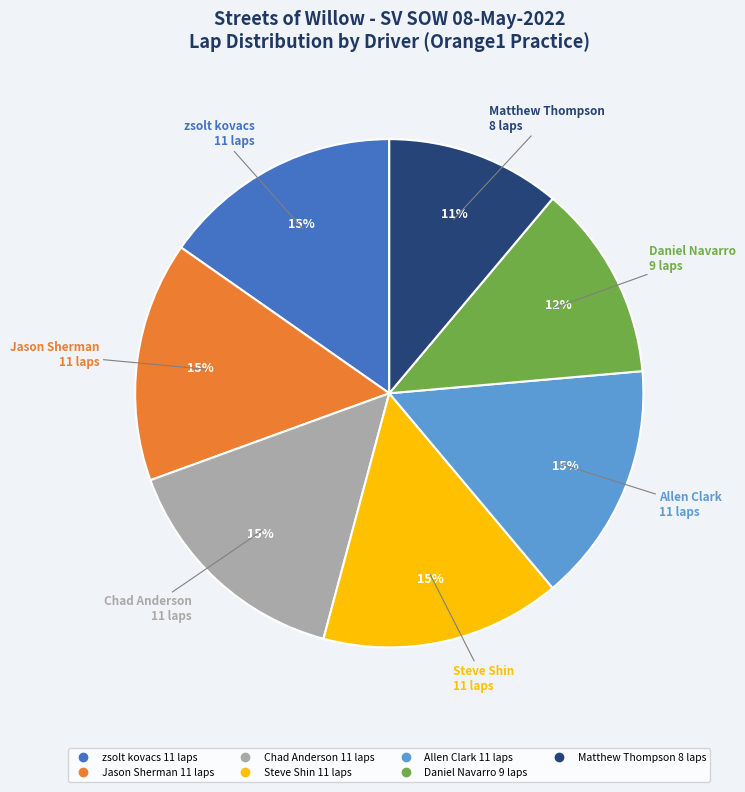

Does any single category account for the majority?

No